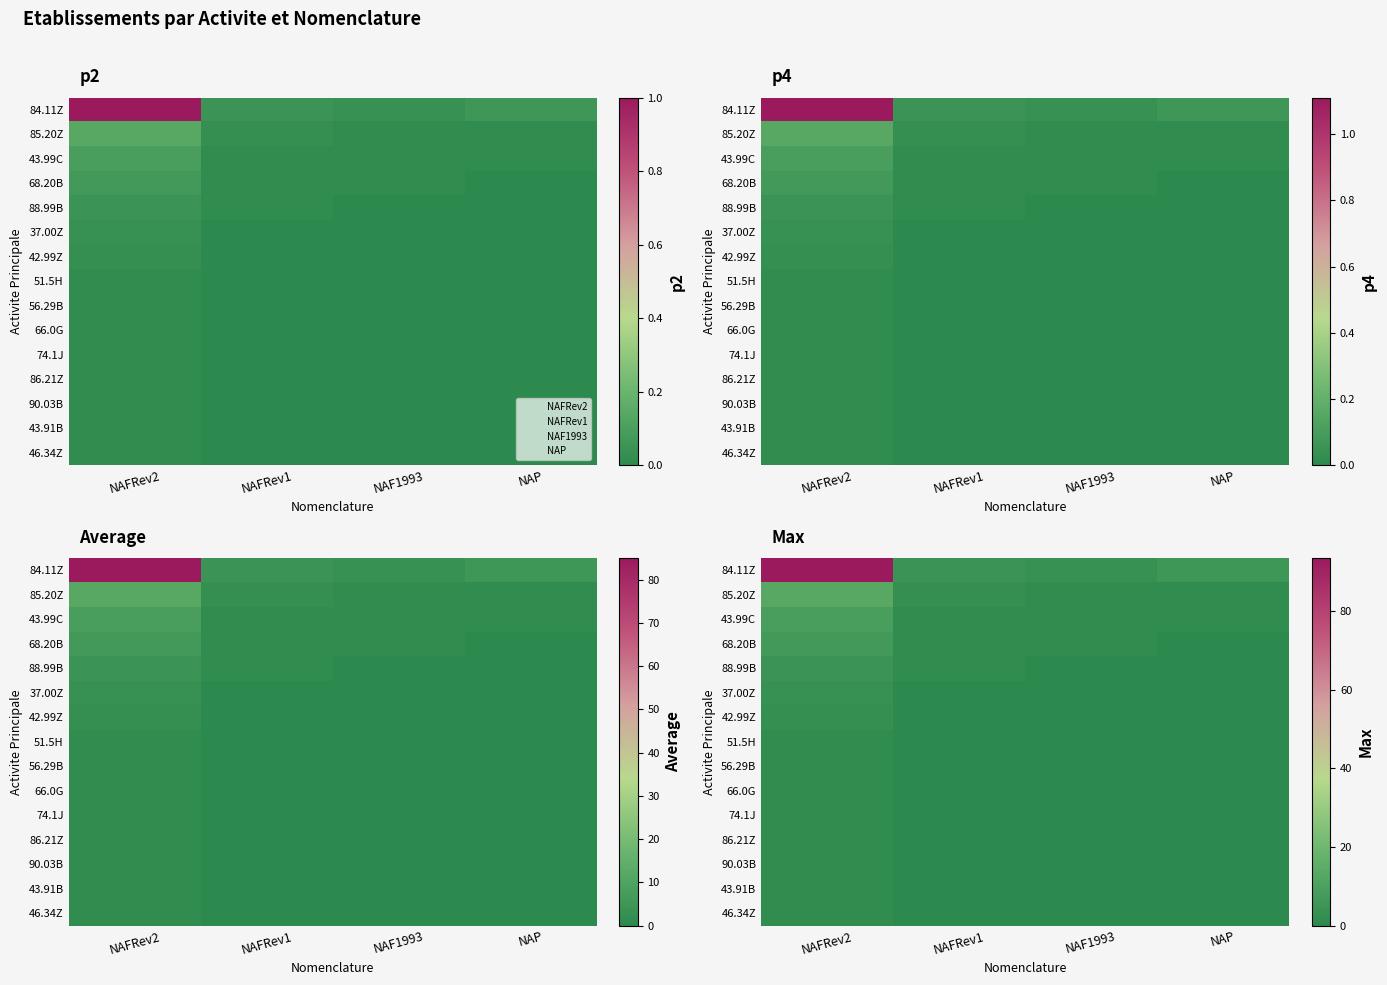

Which series has the largest range (max minus min)?

84.11Z